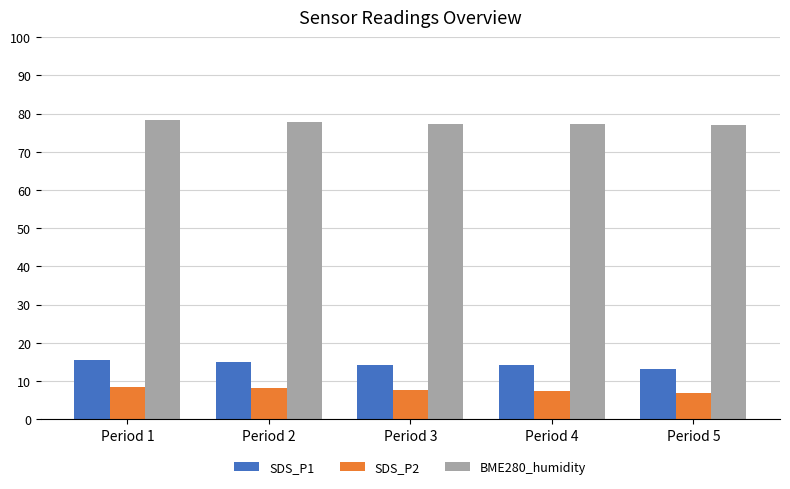

What is the difference between the maximum and minimum values in the SDS_P1 series?

2.3